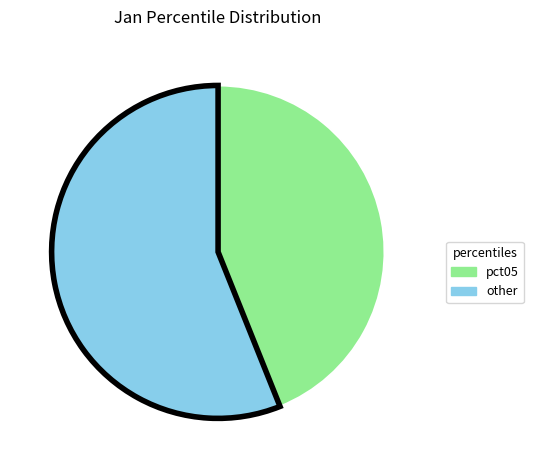

Is there a majority slice in this chart?

Yes